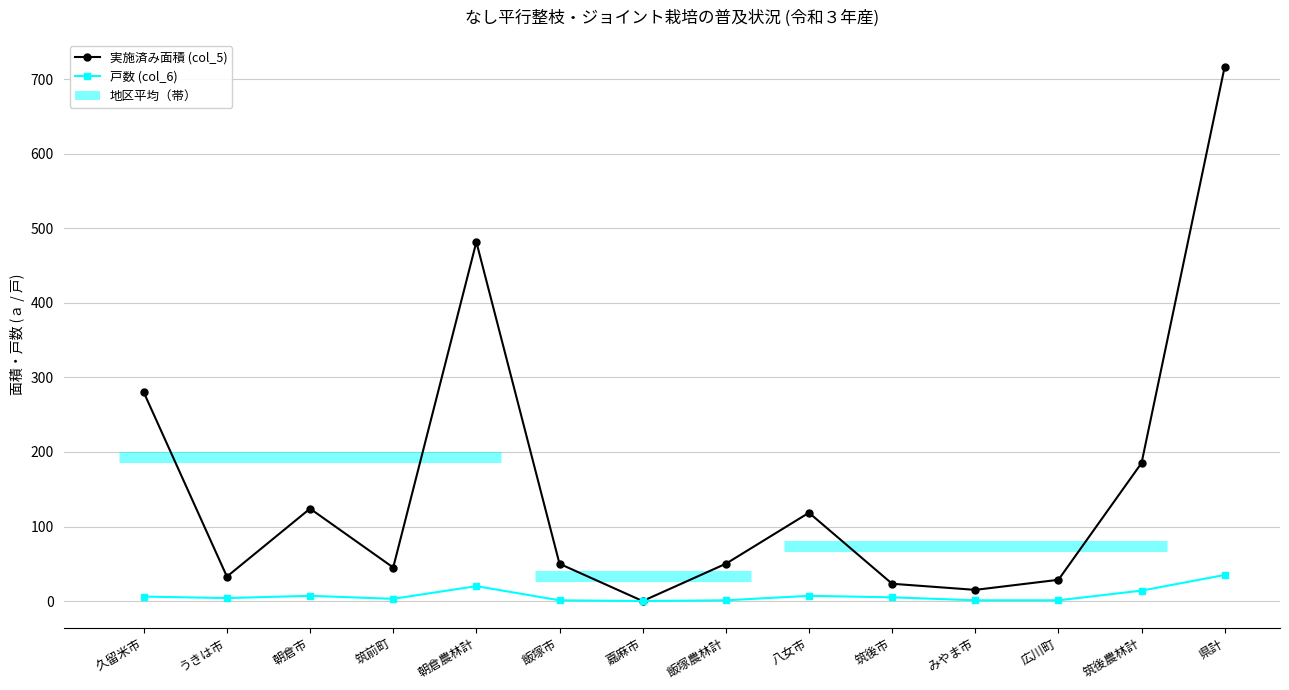

What is the label of the 9th point from the right?

飯塚市